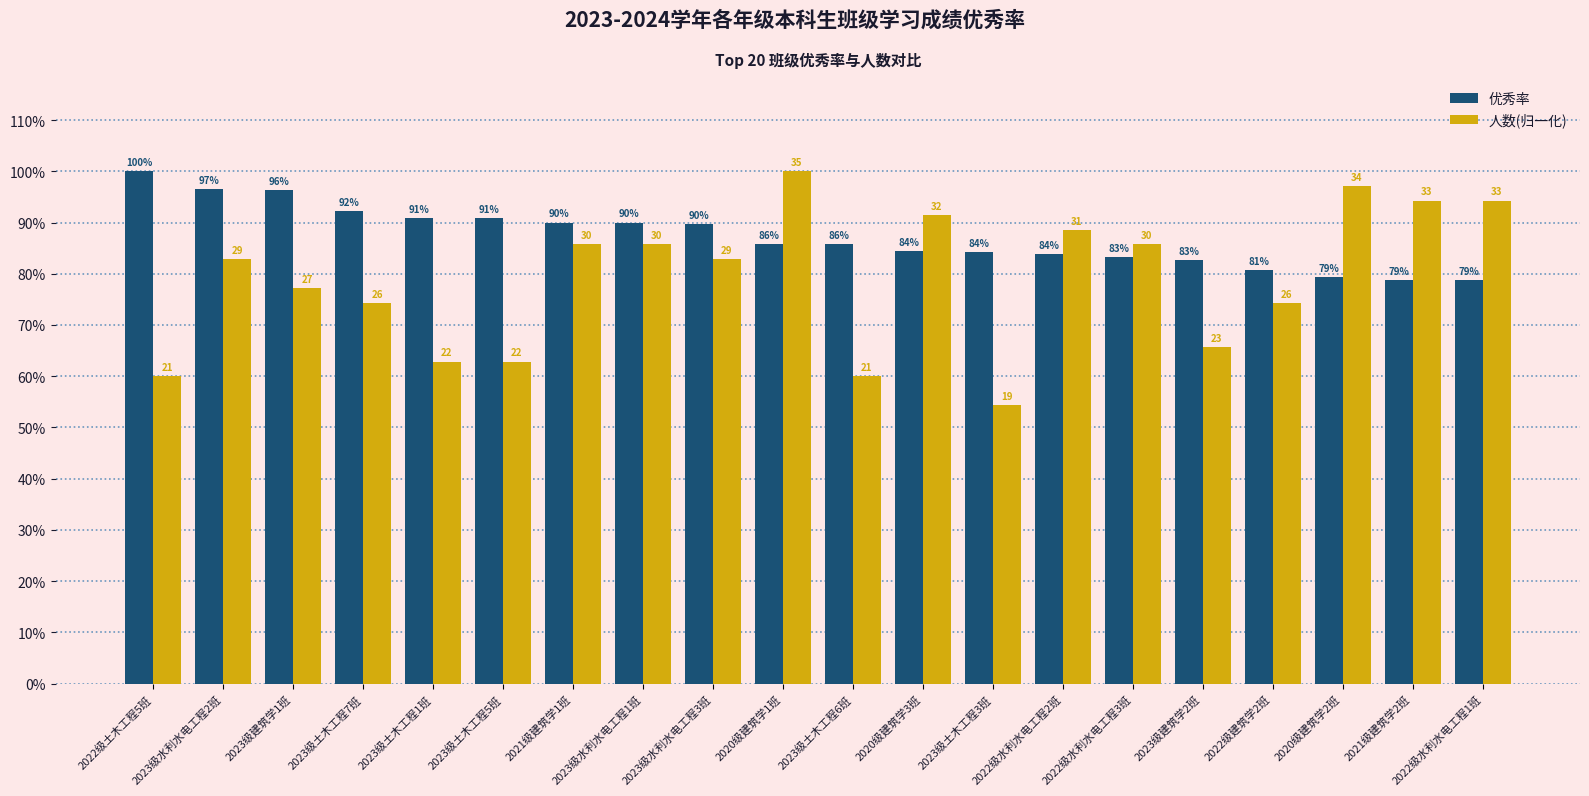

What are all the series names shown in the legend?

优秀率, 人数(归一化)